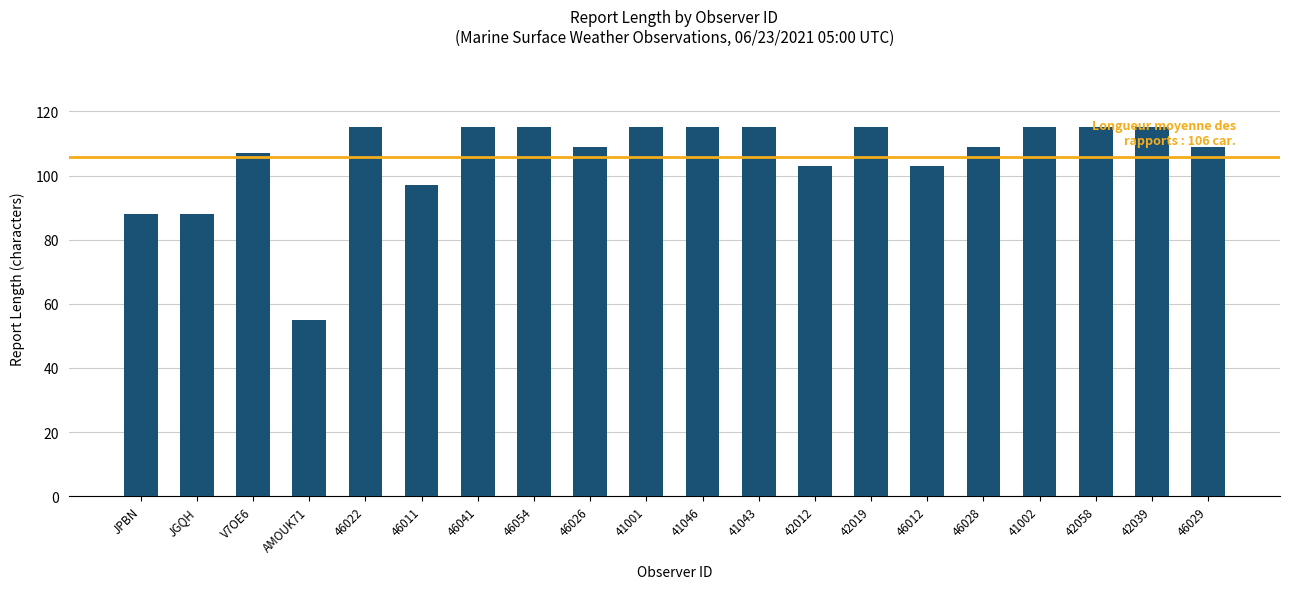

Does the chart contain stacked bars?

No